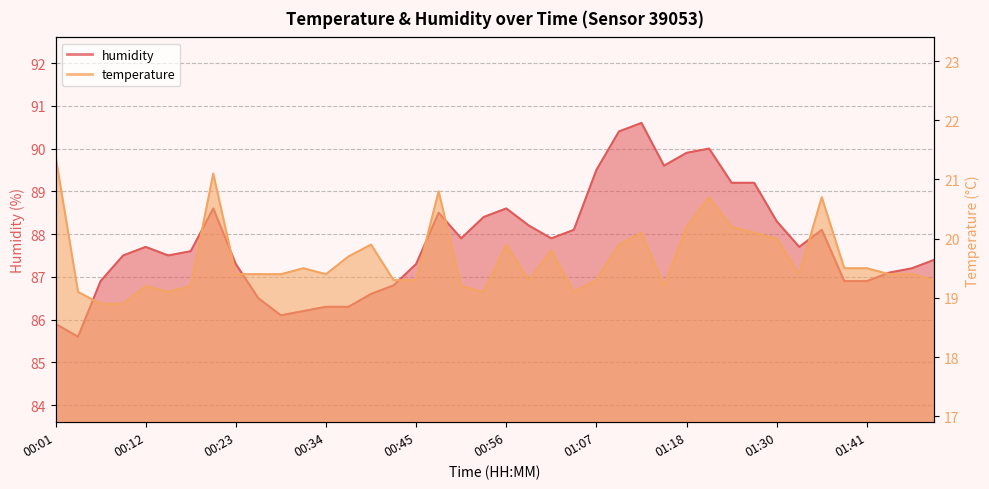

Which category has the highest value across all series?

01:13